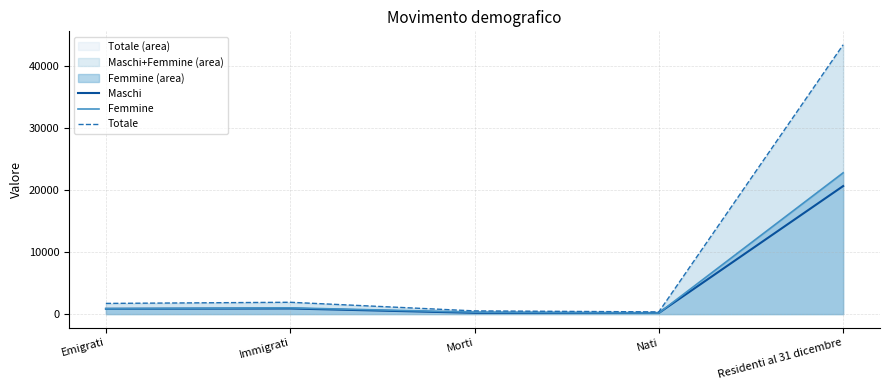

Does the chart have visible grid lines?

Yes